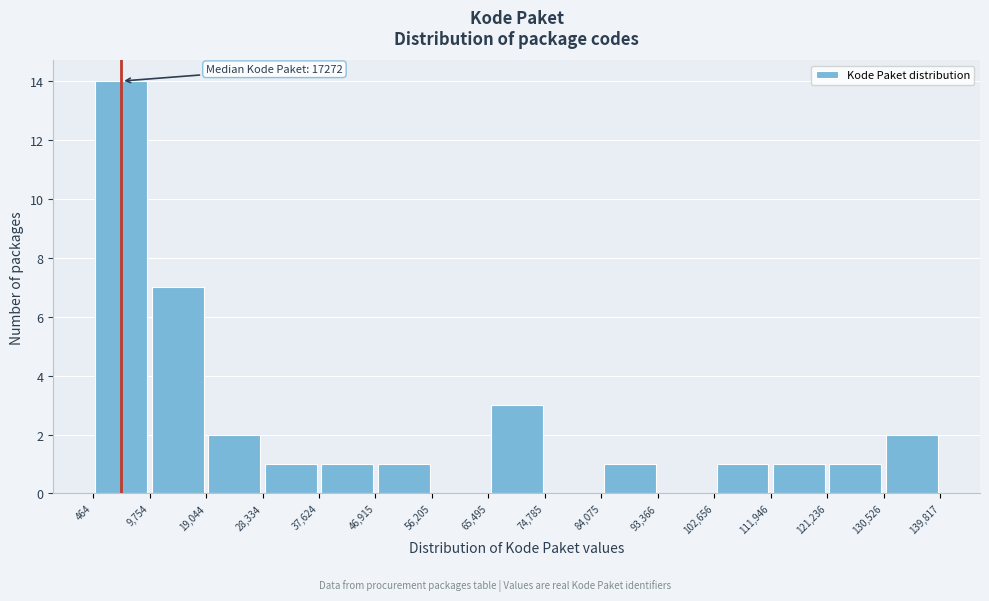

Over which range of the x-axis is the bar tallest?

464 to 9,754